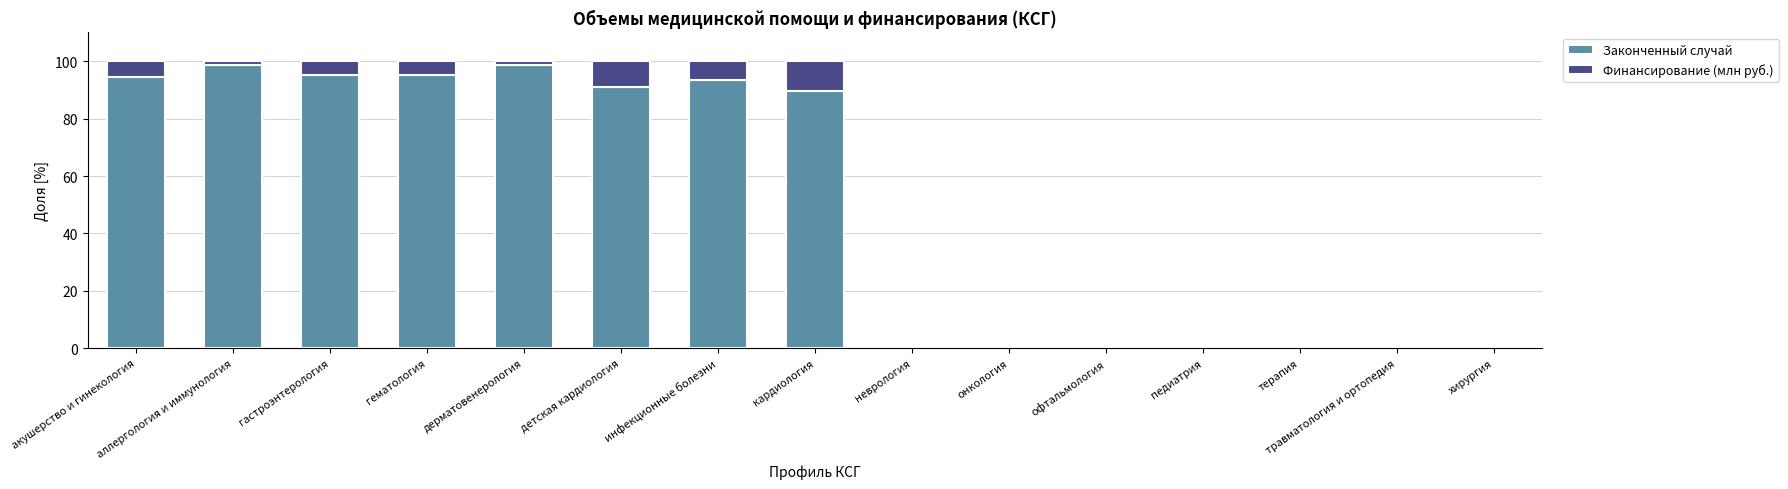

What is the maximum value for Законченный случай?

98.7